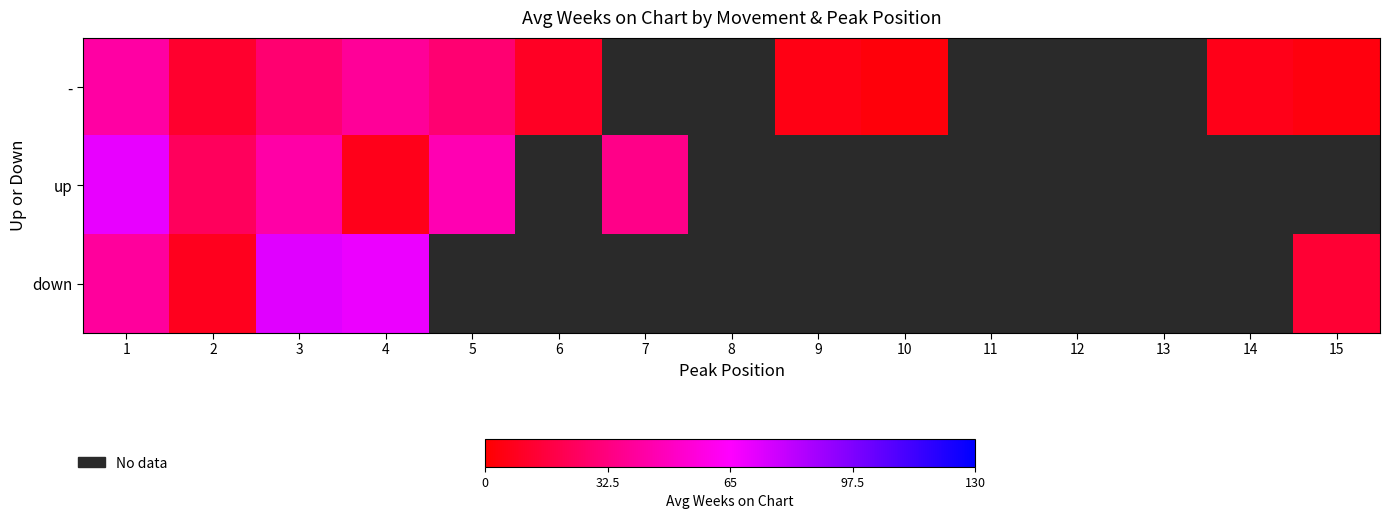

Between 1 and 3, which series saw the biggest shift?

down